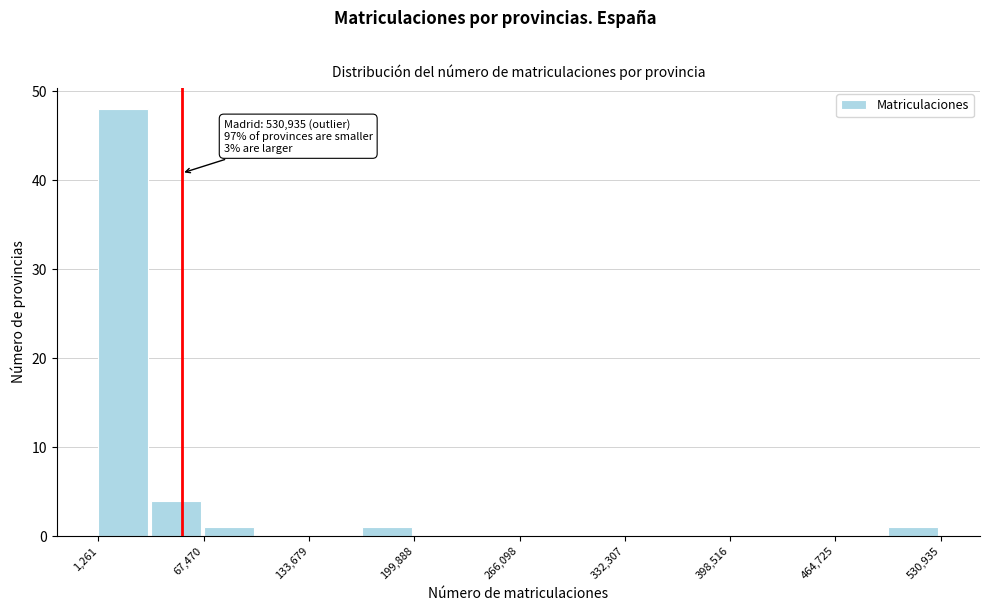

Around what value on the x-axis is the tallest bar? Give the approximate position of its centre, as read against the axis.

20000